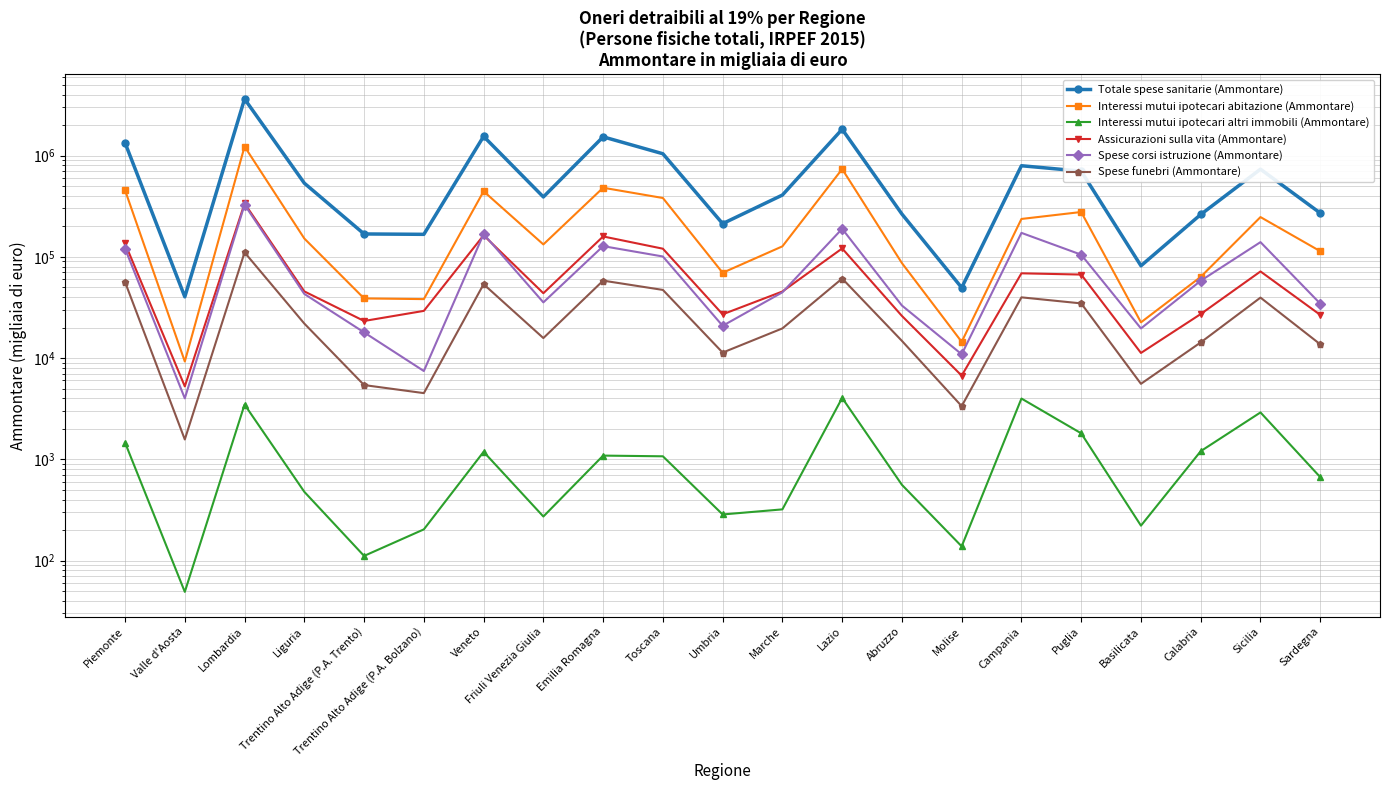

What is the difference between the highest and lowest values at Sicilia?

730572